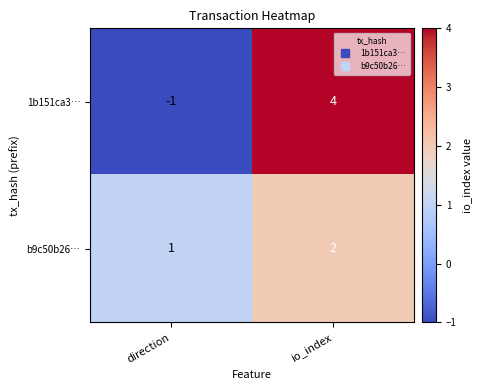

Which series has the largest range (max minus min)?

1b151ca3…